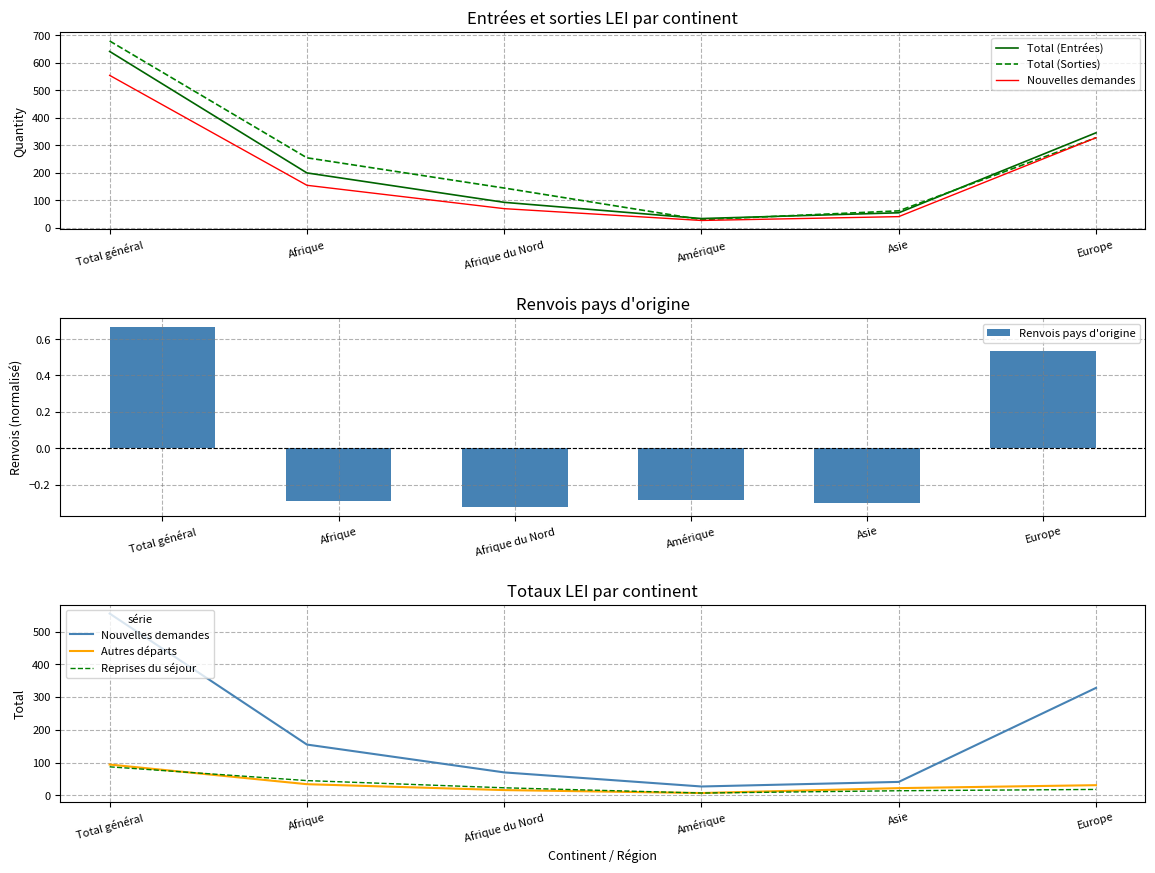

What is the value of the Total (Entrées) bar at the 2nd from the left?

200